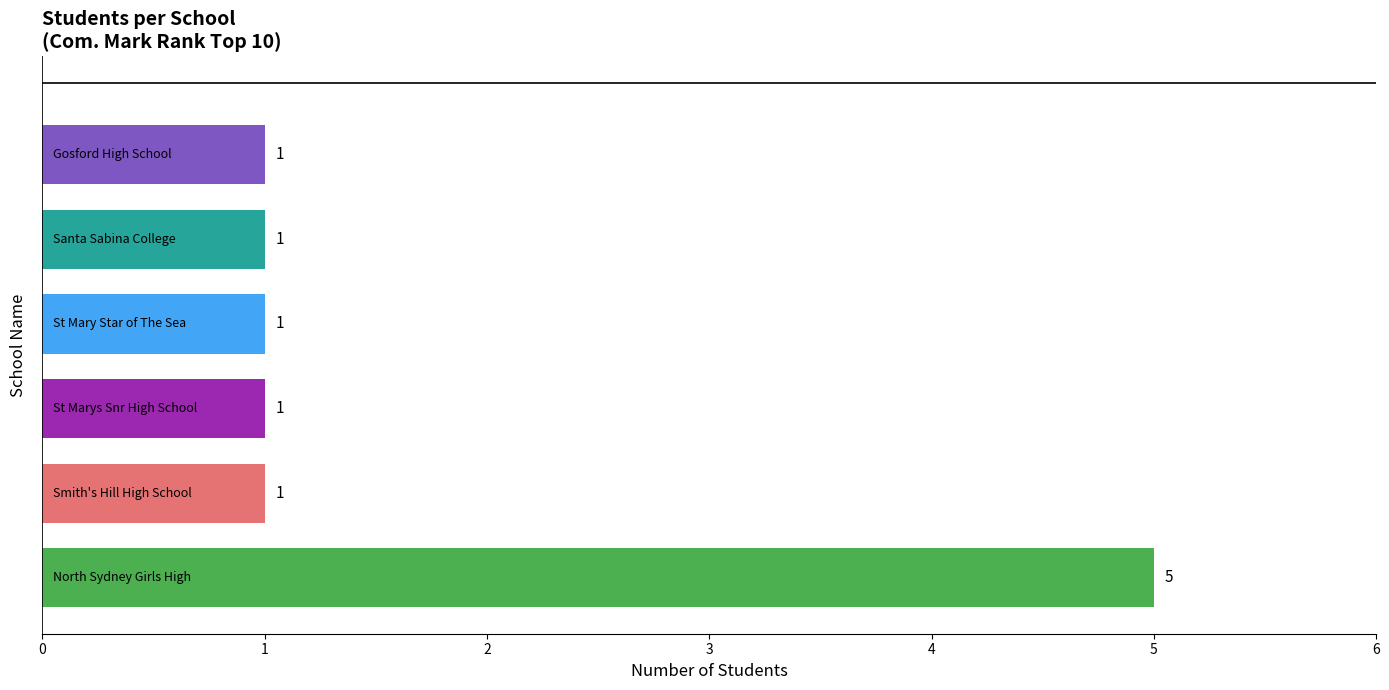

What is the greatest value displayed?

5